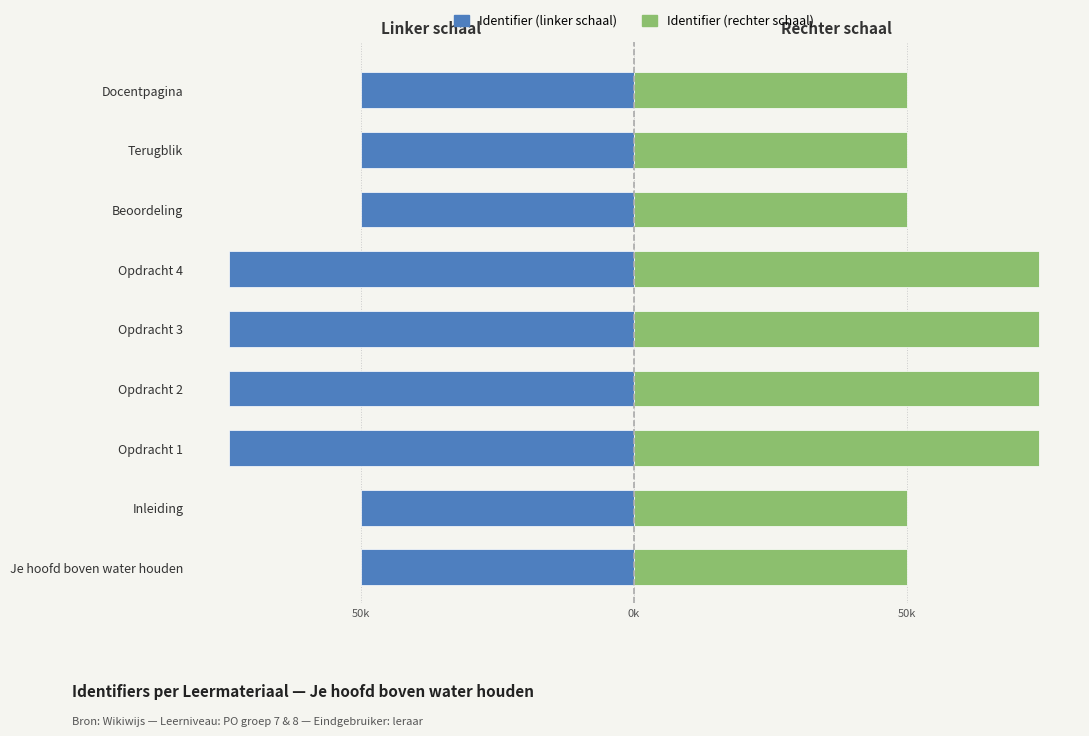

List the series in order of their peak value, highest first.

Identifier (rechter schaal), Identifier (linker schaal)